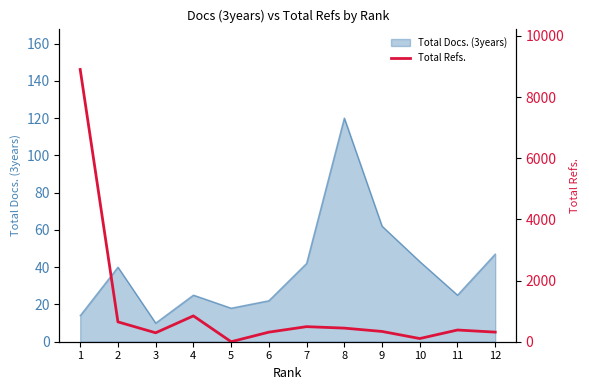

What is the difference between the values at 8 and 5?

445